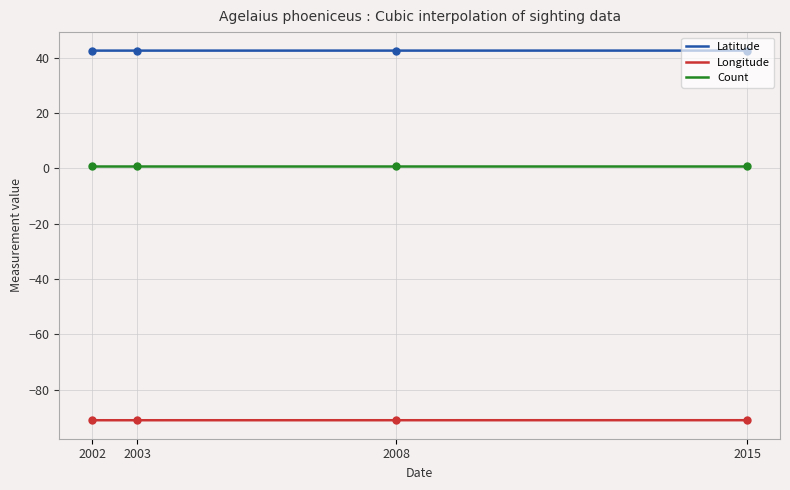

Which series reaches the minimum Y coordinate?

Longitude